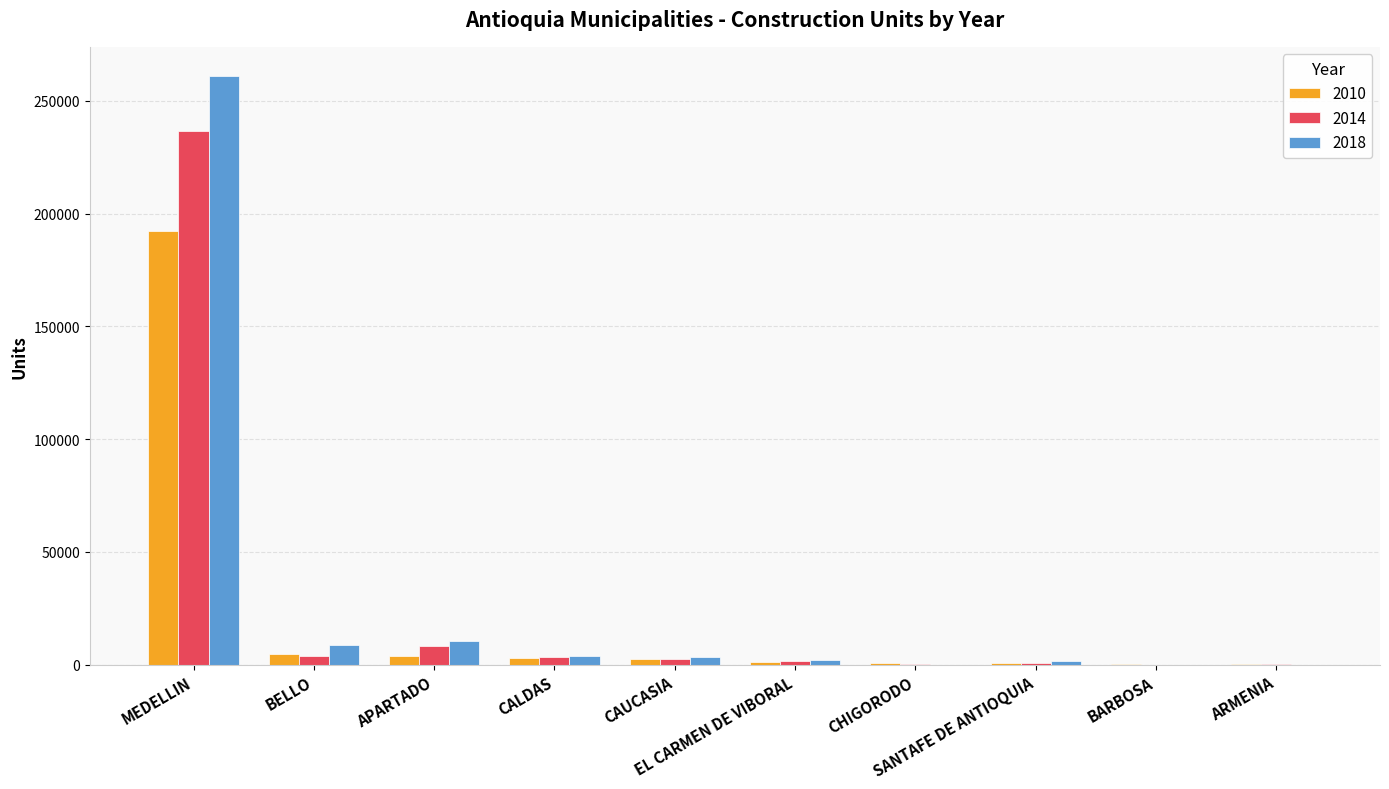

What is the maximum value shown in the chart?

260864